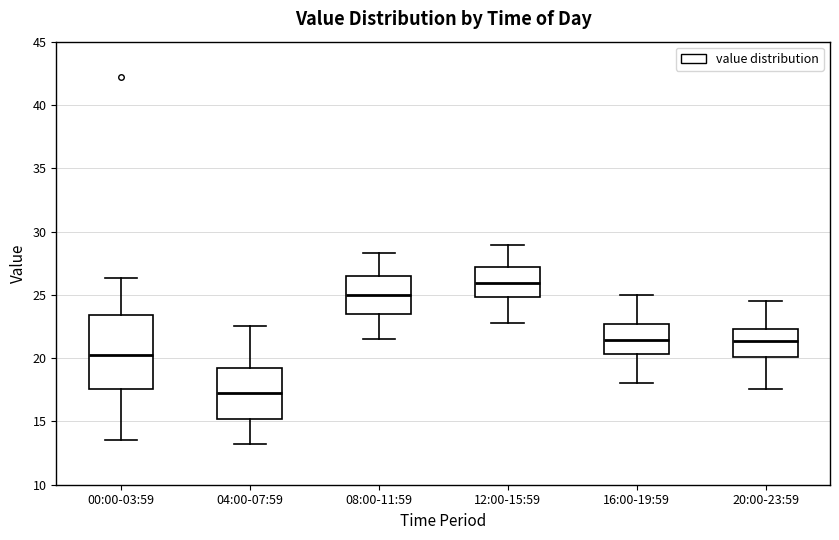

Reading left to right, transcribe this box plot: for each box, give where its median line is, the range the box spans, and where its two whiskers end, as read against the y-axis. The values are not printed on the chart, so give them approximately, as read against the axis.

00:00-03:59: median 20.5, box 17.5 to 23.5, whiskers 13.5 to 26.5
04:00-07:59: median 17.5, box 15.0 to 19.0, whiskers 13.0 to 22.5
08:00-11:59: median 25.0, box 23.5 to 26.5, whiskers 21.5 to 28.5
12:00-15:59: median 26.0, box 25.0 to 27.0, whiskers 23.0 to 29.0
16:00-19:59: median 21.5, box 20.5 to 22.5, whiskers 18.0 to 25.0
20:00-23:59: median 21.5, box 20.0 to 22.5, whiskers 17.5 to 24.5